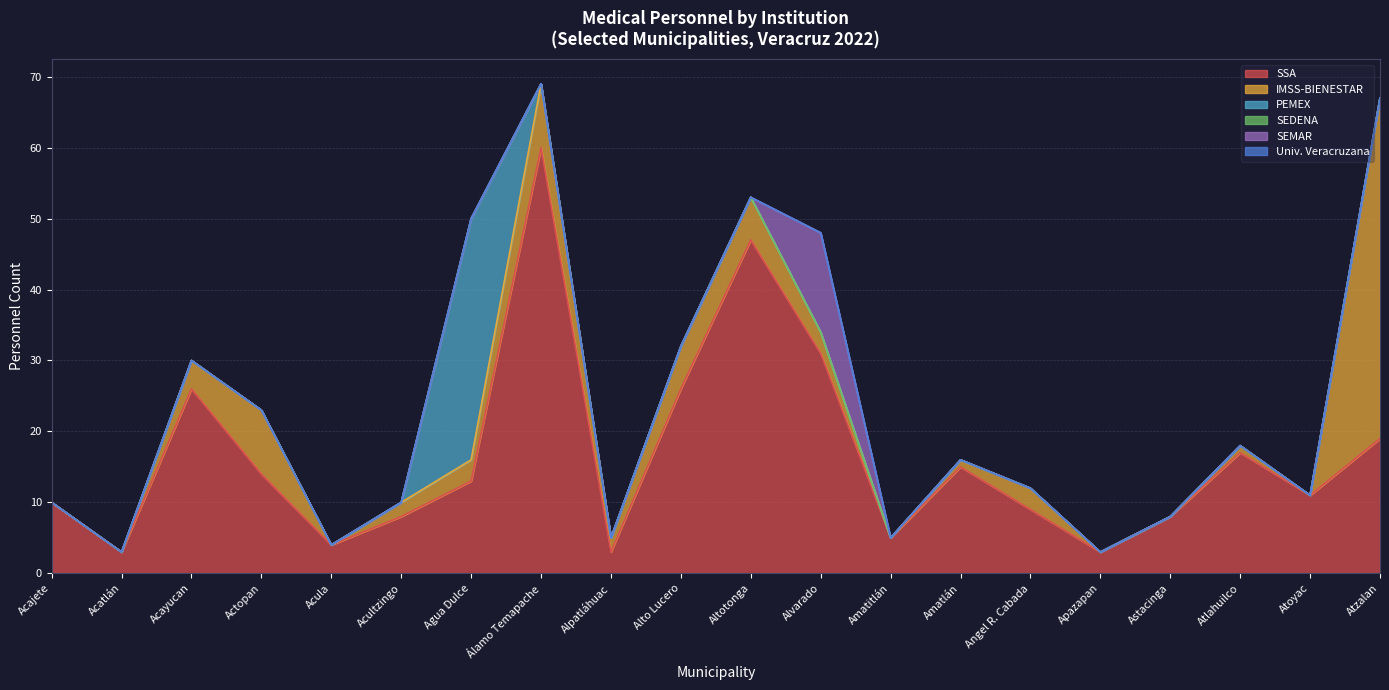

How many times do SSA and IMSS-BIENESTAR cross each other?

1